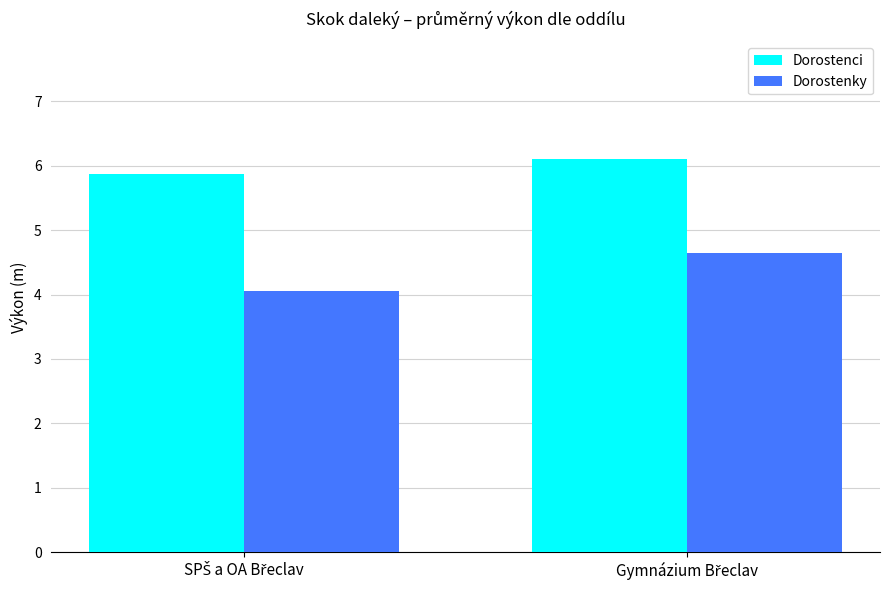

How many series are shown in this chart?

2